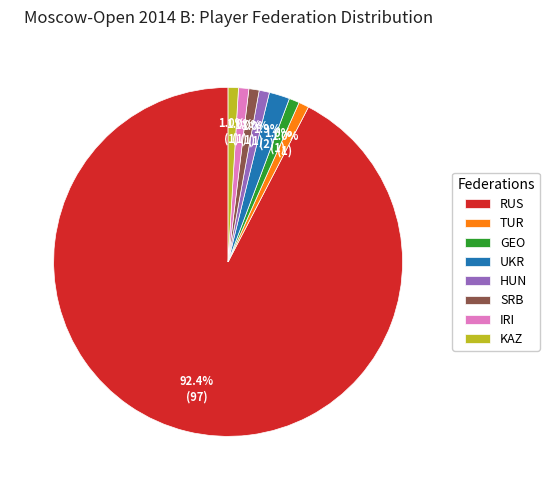

What percentage is the UKR slice, to the nearest percent?

2%